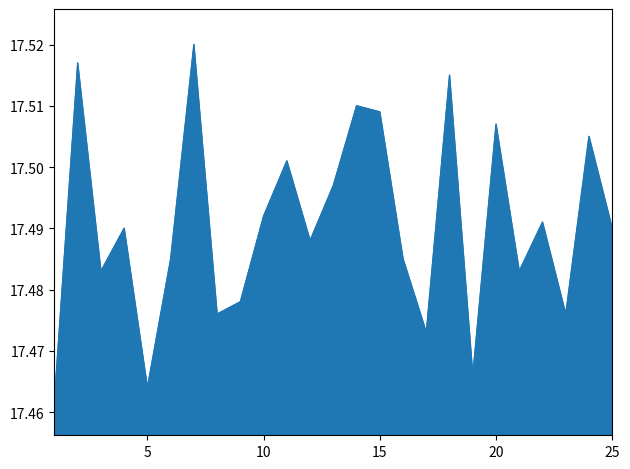

Count the number of data series in this chart.

1